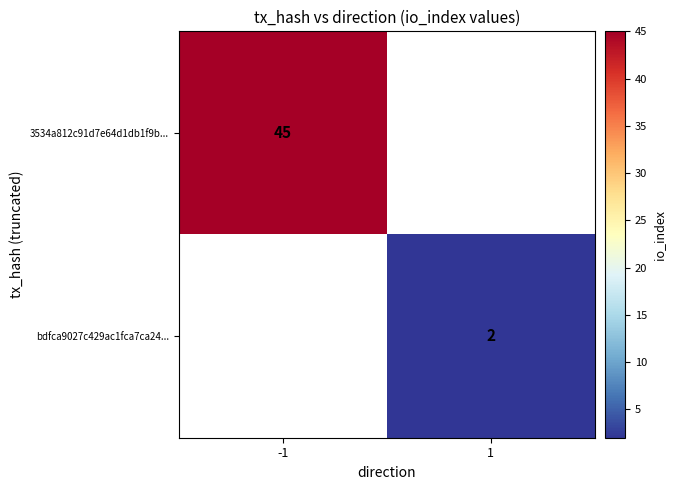

The value of 3534a812c91d7e64d1db1f9b... at -1 is 23. True or false?

False